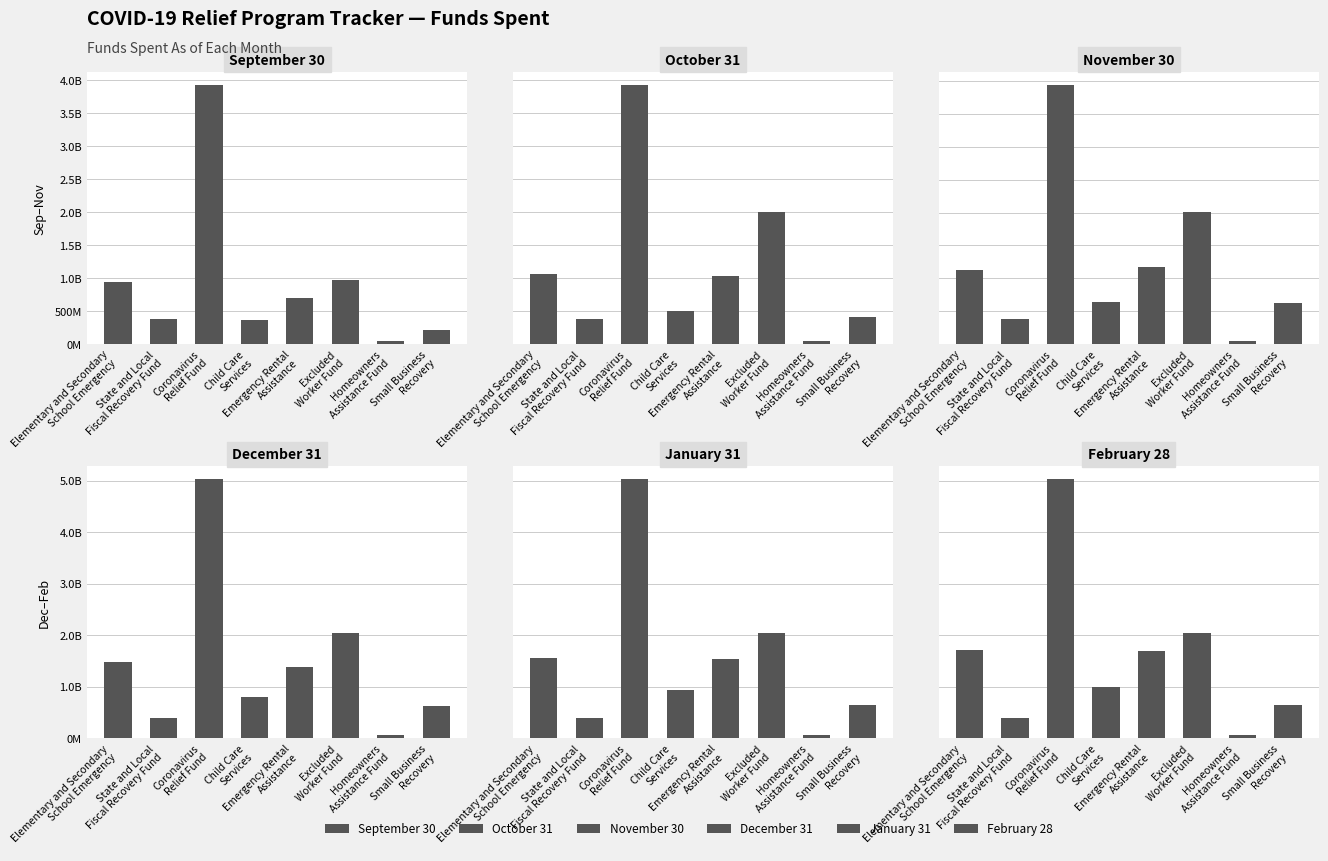

Which category has the highest value in the September 30 series?

Coronavirus
Relief Fund